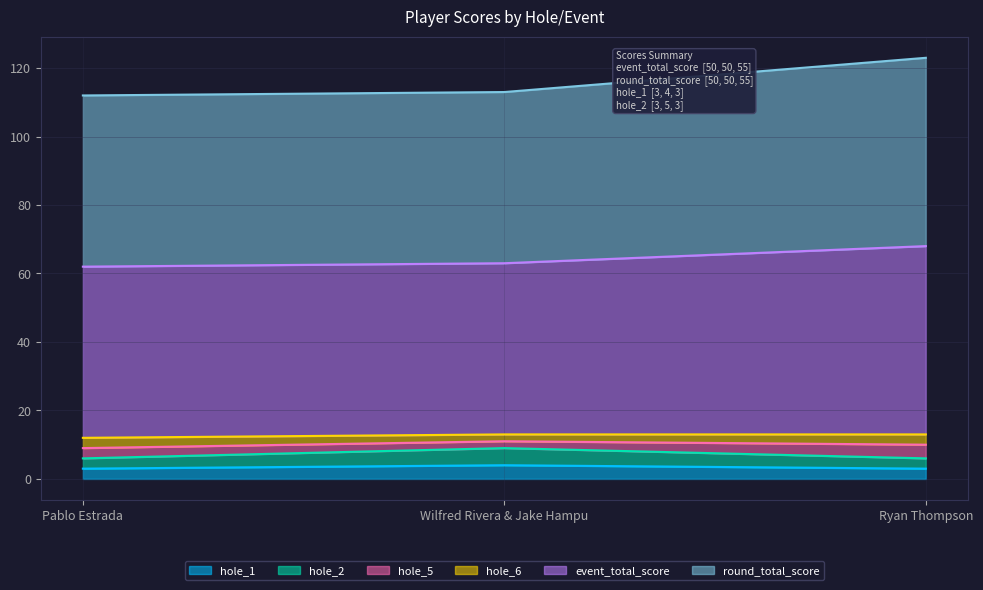

Which series has the largest total across all categories?

event_total_score